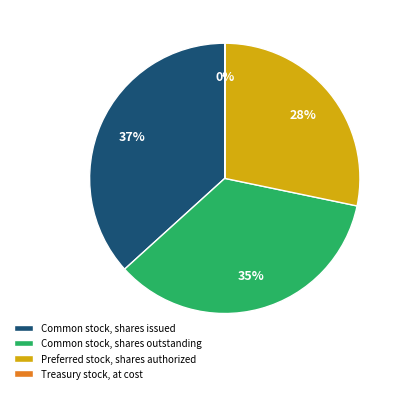

Which slice is the largest?

Common stock, shares issued